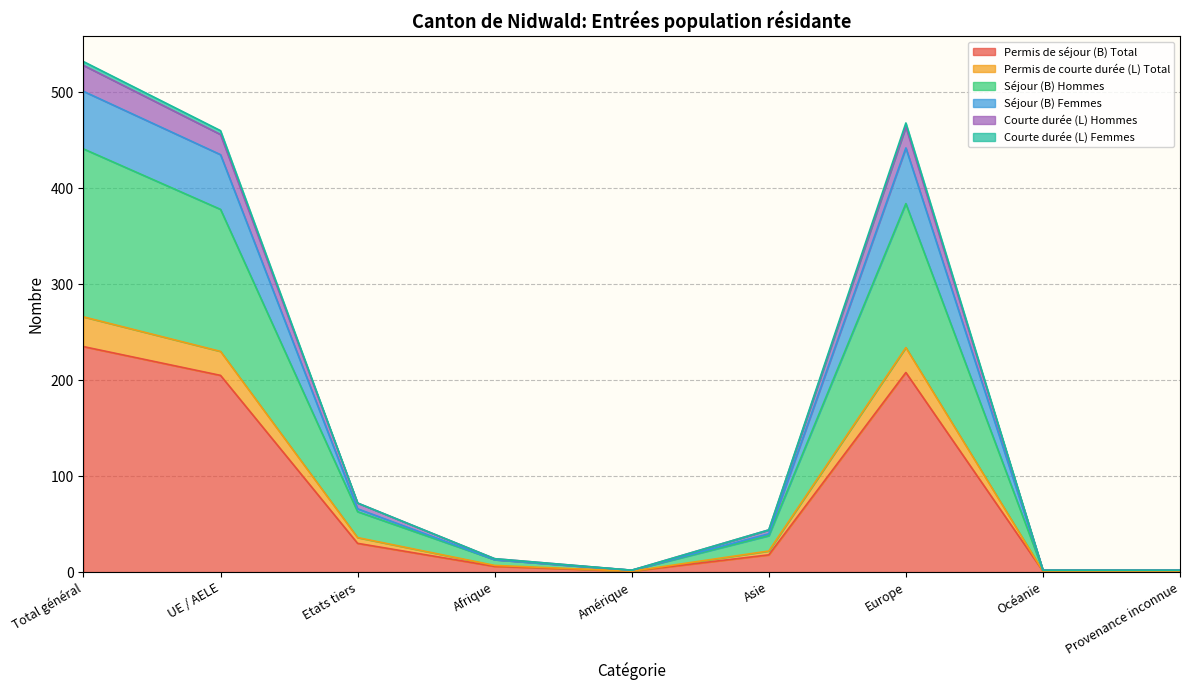

True or false: Permis de séjour (B) Total and Courte durée (L) Femmes cross at least once.

False